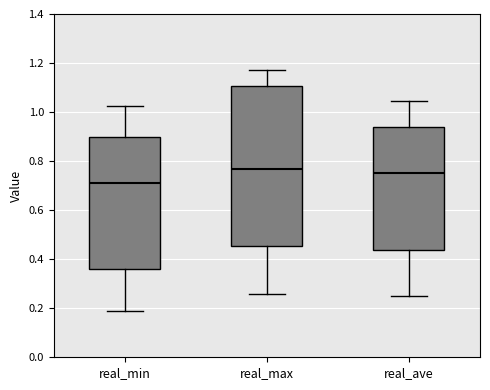

Comparing the boxes themselves (not the whiskers), which one is the tallest?

real_max